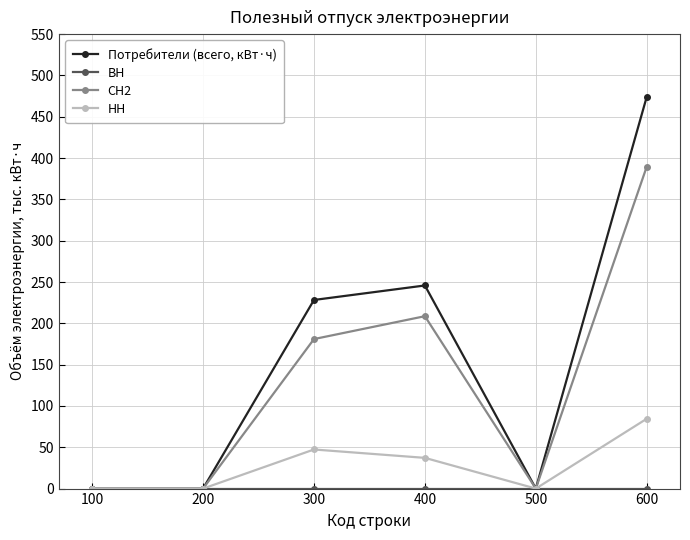

What is the value of the НН point at the 3rd from the left?

47.3